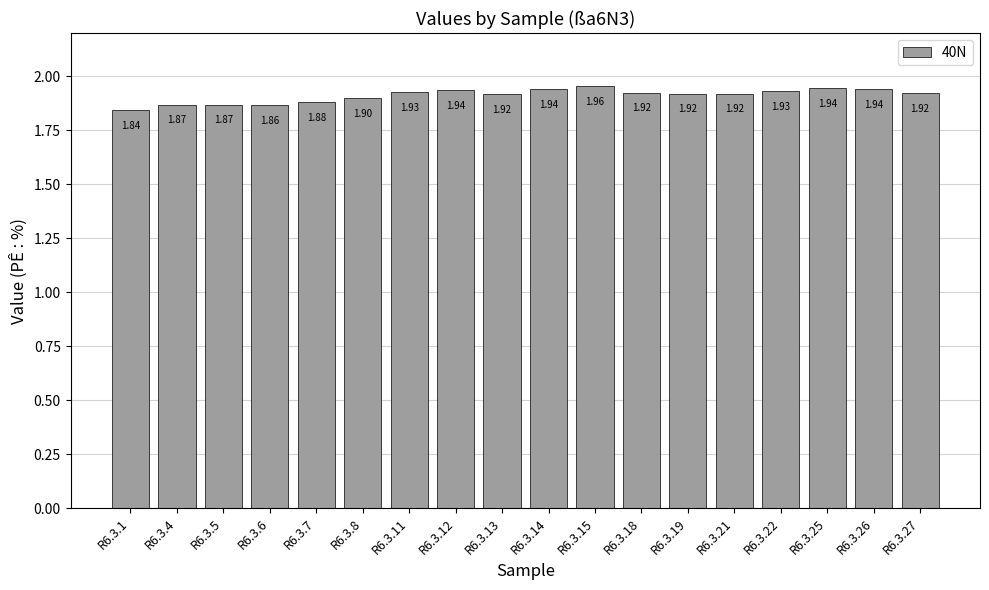

True or false: the data shows 0.6 at R6.3.27.

False